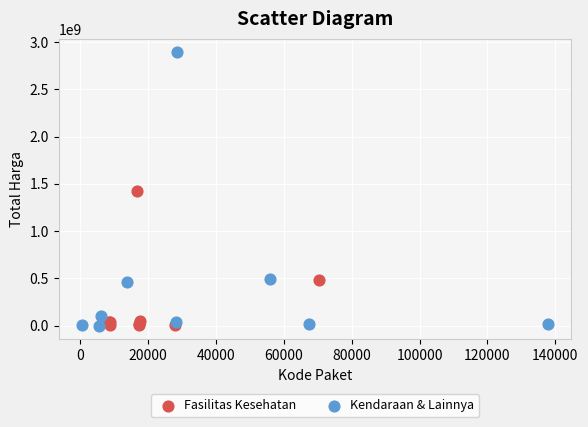

What are all the series names shown in the legend?

Fasilitas Kesehatan, Kendaraan & Lainnya